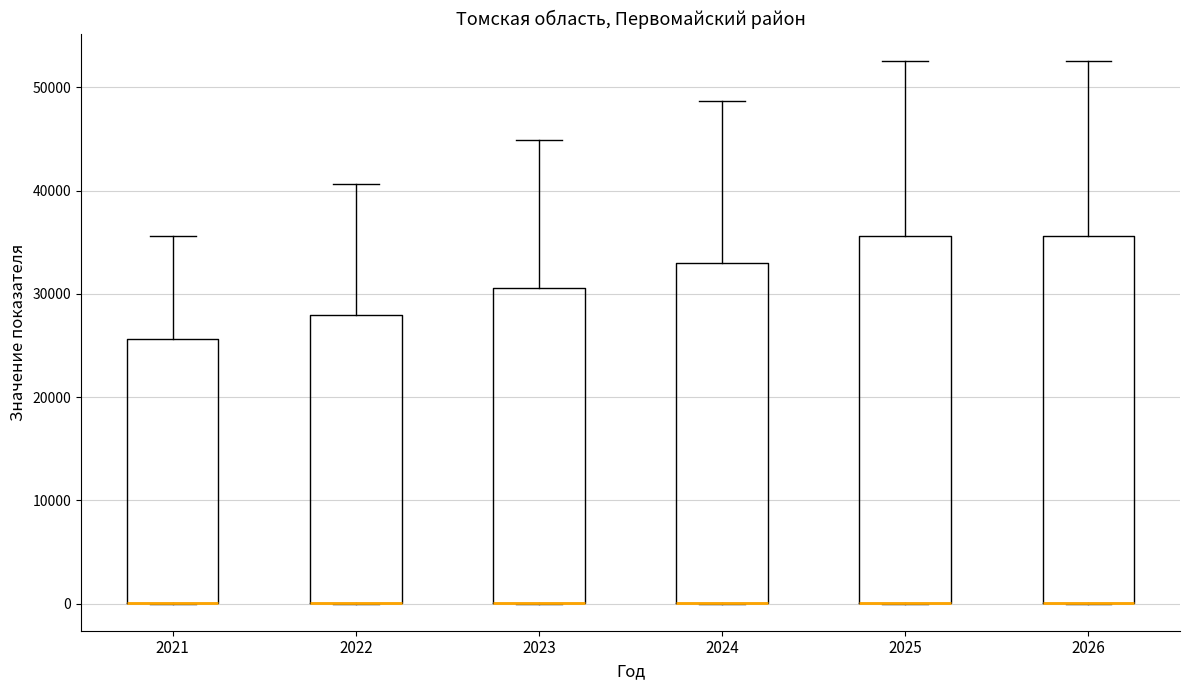

Reading left to right, transcribe this box plot: for each box, give where its median line is, the range the box spans, and where its two whiskers end, as read against the y-axis. The values are not printed on the chart, so give them approximately, as read against the axis.

2021: median 0 (drawn on the box's lower edge), box 0 to 26000, whiskers 0 to 36000
2022: median 0 (drawn on the box's lower edge), box 0 to 28000, whiskers 0 to 41000
2023: median 0 (drawn on the box's lower edge), box 0 to 31000, whiskers 0 to 45000
2024: median 0 (drawn on the box's lower edge), box 0 to 33000, whiskers 0 to 49000
2025: median 0 (drawn on the box's lower edge), box 0 to 36000, whiskers 0 to 53000
2026: median 0 (drawn on the box's lower edge), box 0 to 36000, whiskers 0 to 53000